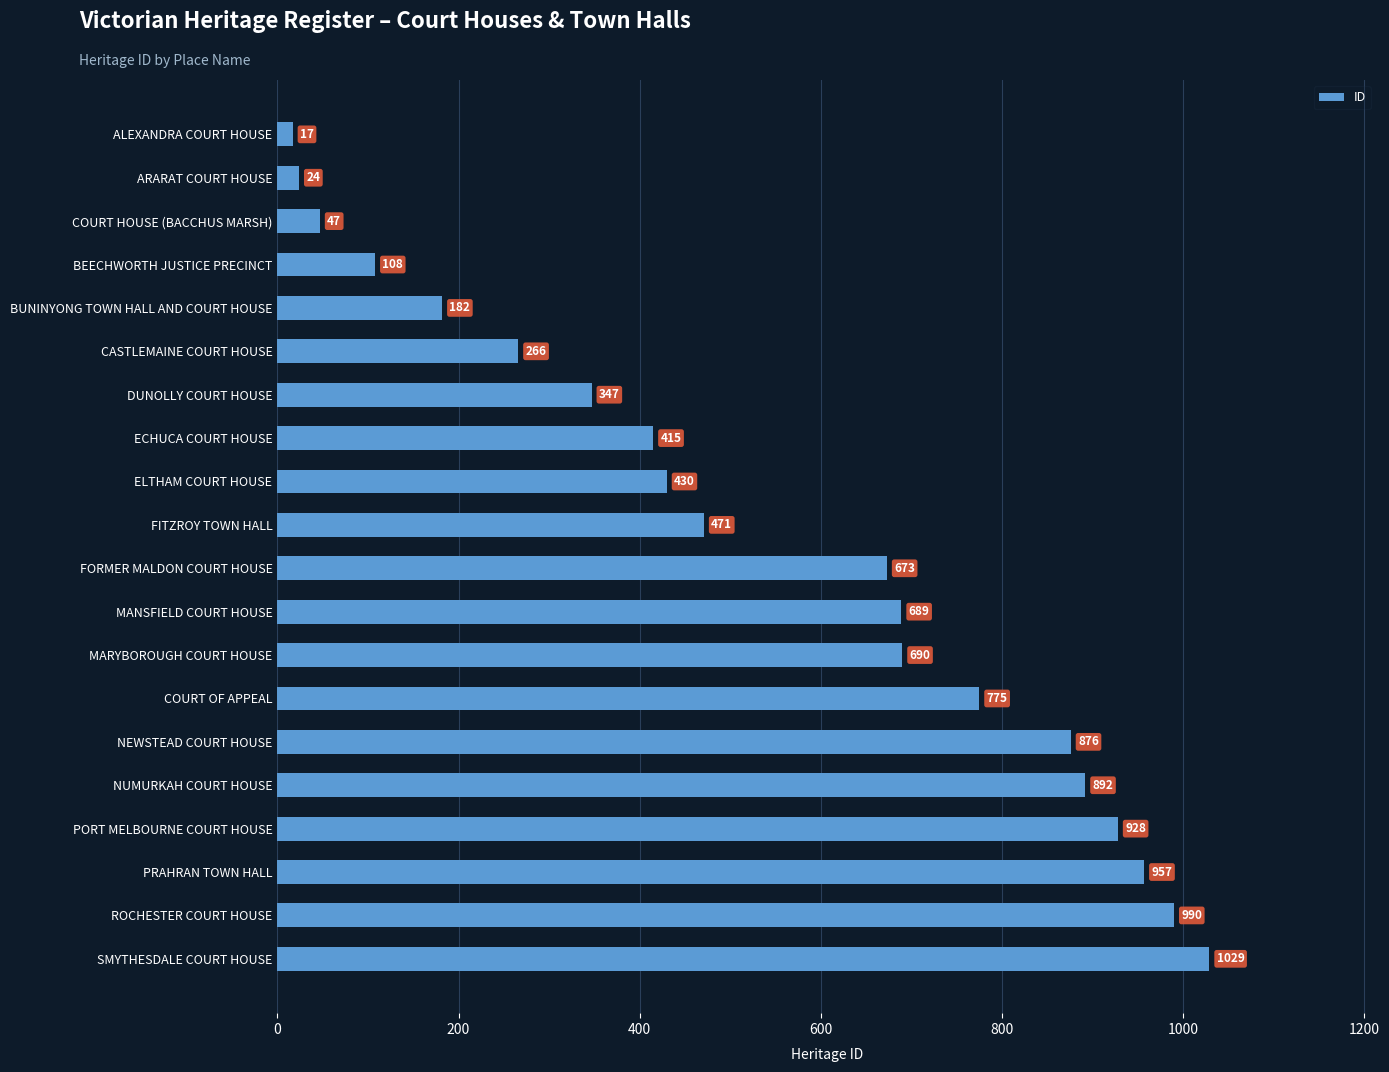

What is the sum of all values?

10806